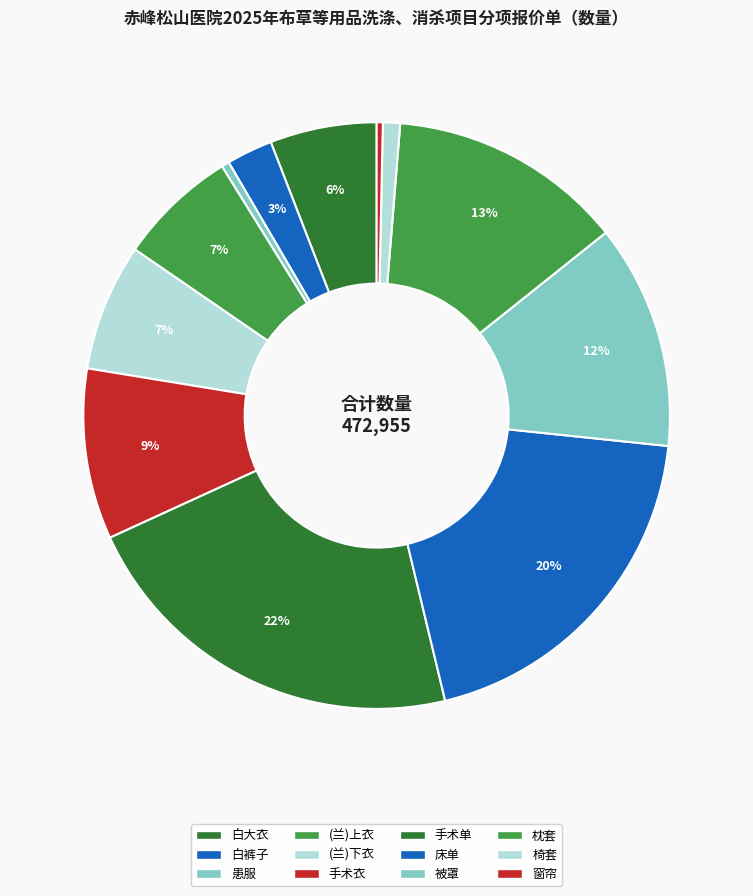

How much of the chart is everything except 窗帘?

99.7%